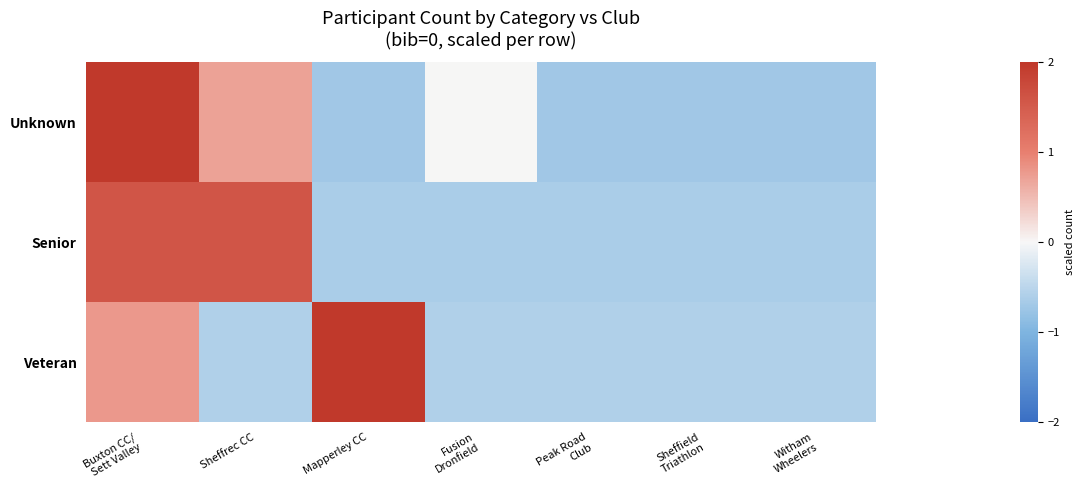

What is the smallest value displayed?

-0.7